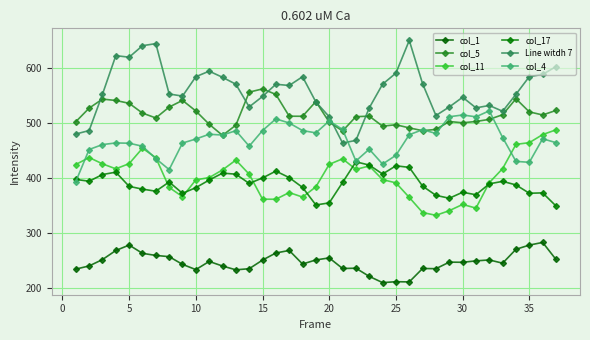

What is the lowest value of the col_5 series?

477.9